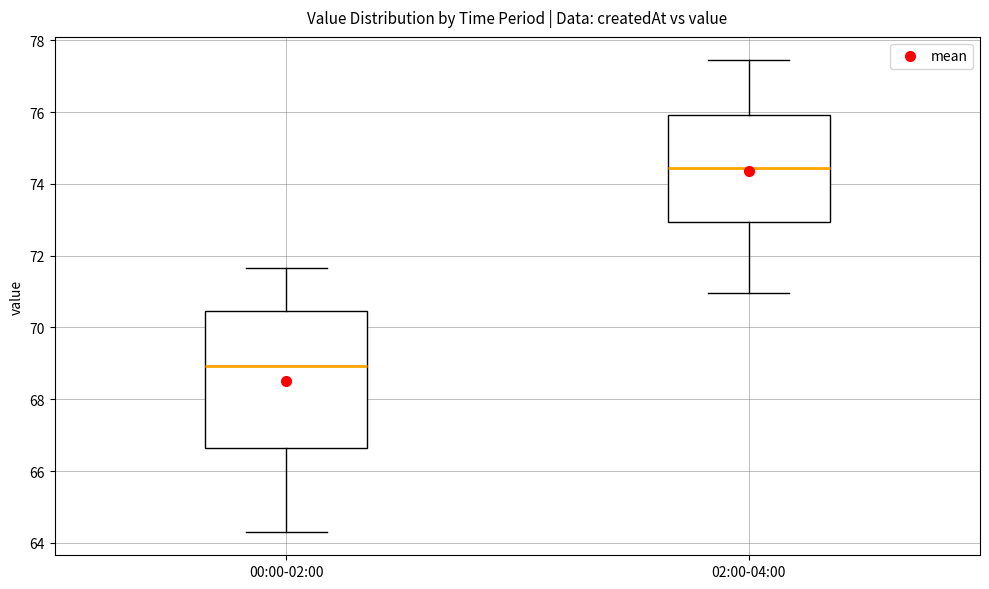

Reading left to right, transcribe this box plot: for each box, give where its median line is, the range the box spans, and where its two whiskers end, as read against the y-axis. The values are not printed on the chart, so give them approximately, as read against the axis.

00:00-02:00: median 69.0, box 66.6 to 70.4, whiskers 64.4 to 71.6
02:00-04:00: median 74.4, box 73.0 to 76.0, whiskers 71.0 to 77.4